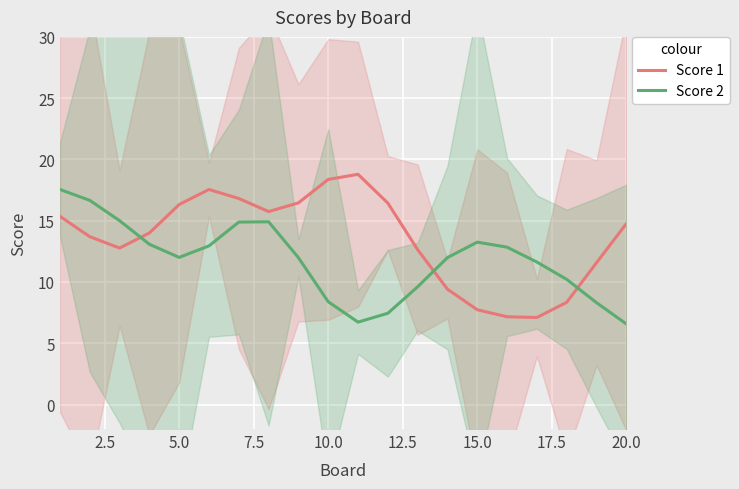

True or false: Score 1 and Score 2 intersect in this chart.

True